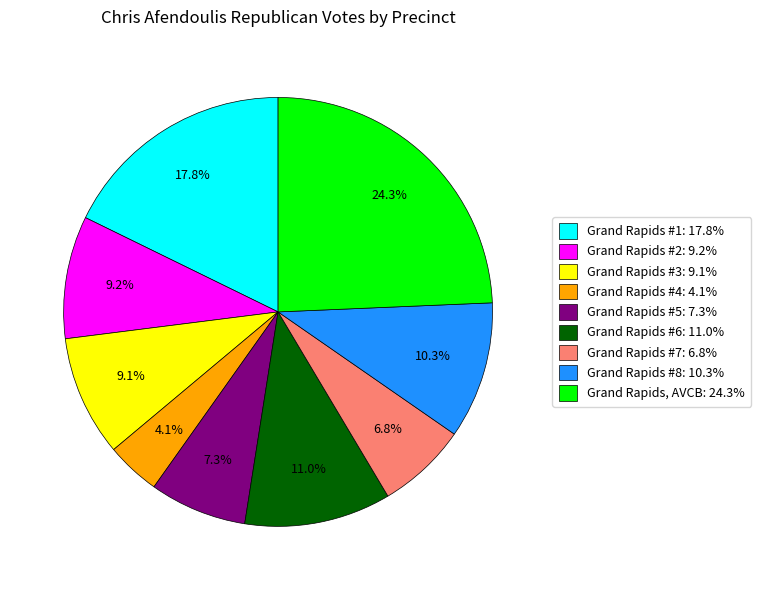

How many slices are in this pie chart?

9